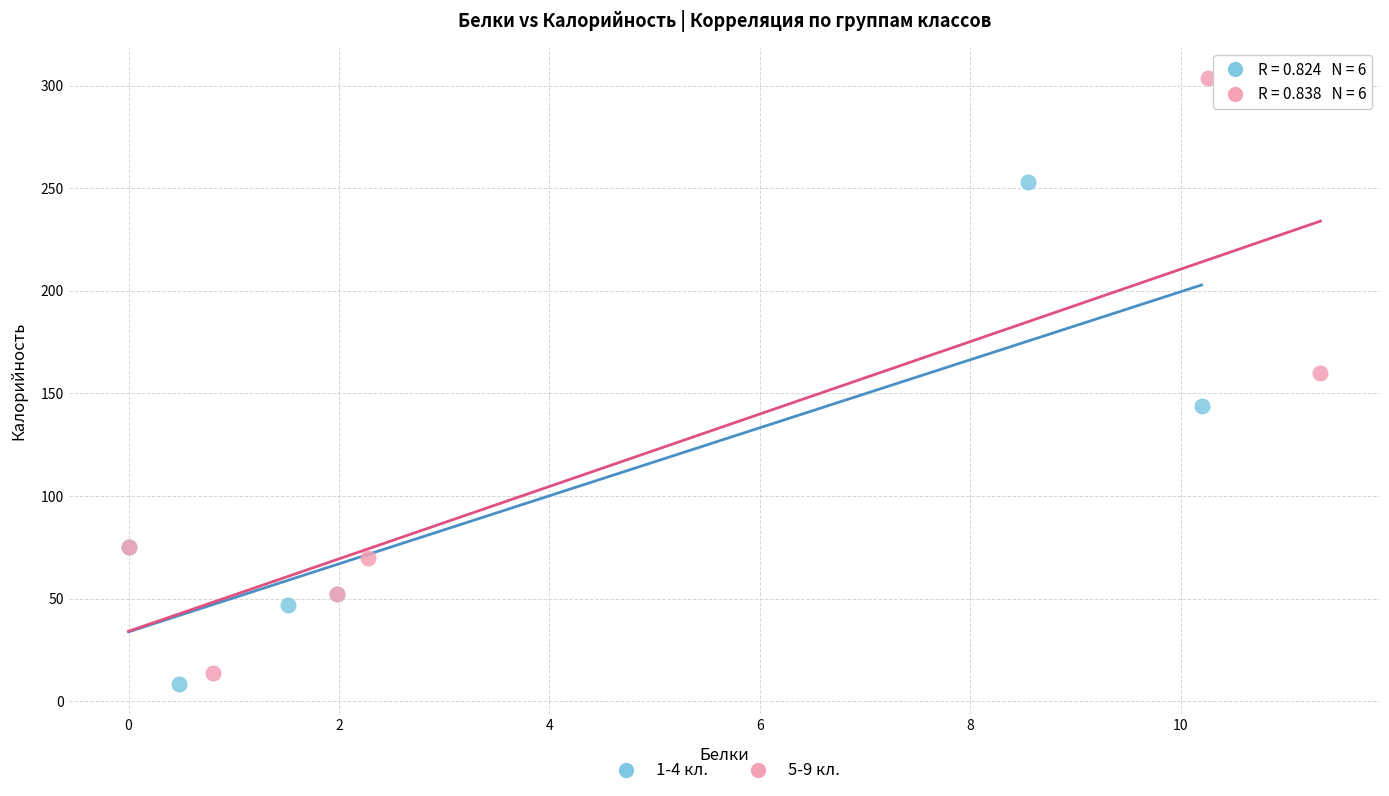

What are all the series names shown in the legend?

1-4 кл., 5-9 кл.